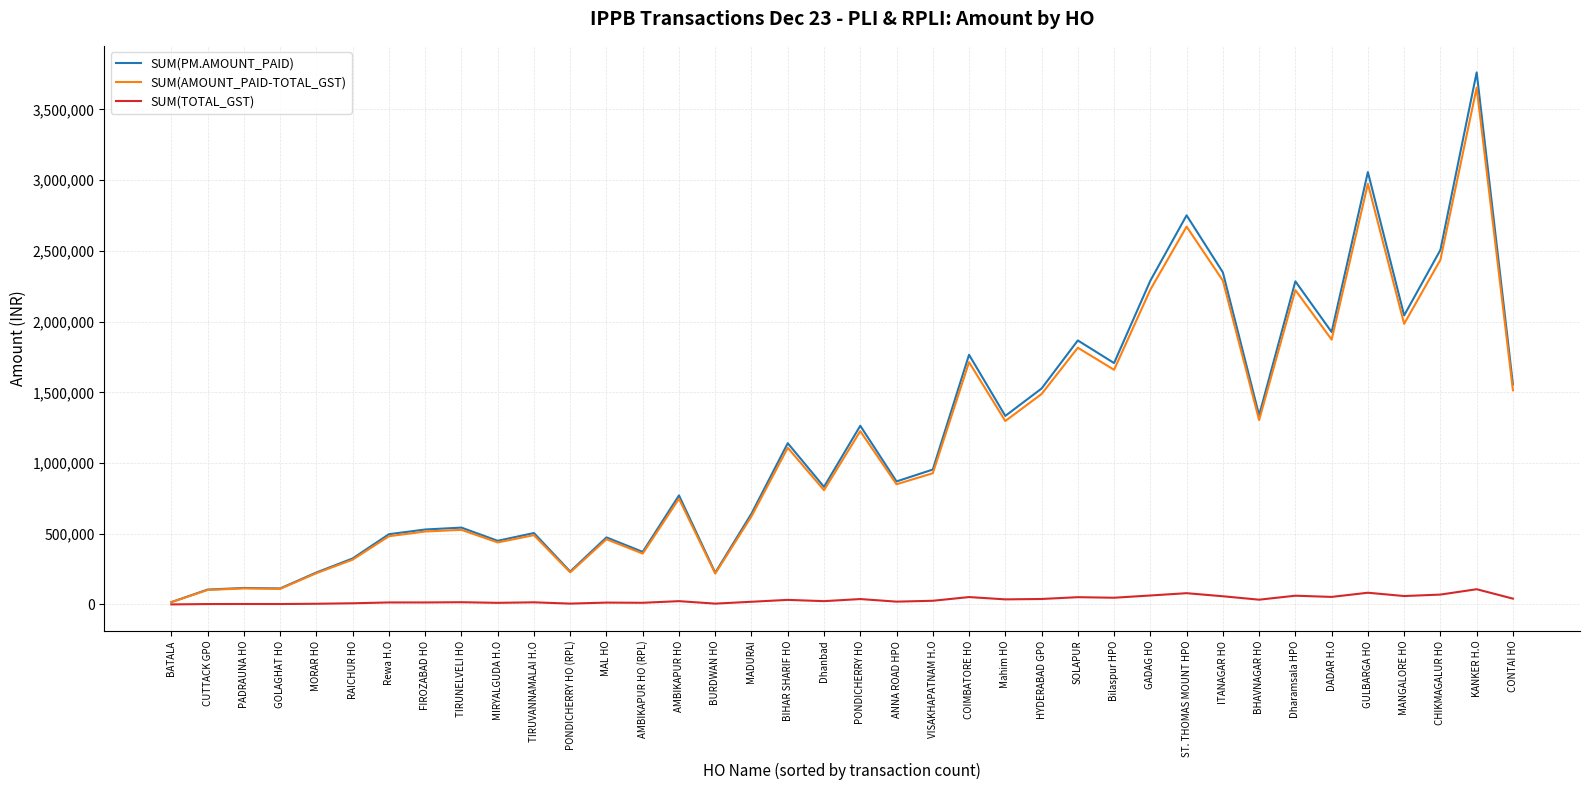

What is the sum of the SUM(TOTAL_GST) values at COIMBATORE HO and PONDICHERRY HO (RPL)?

58346